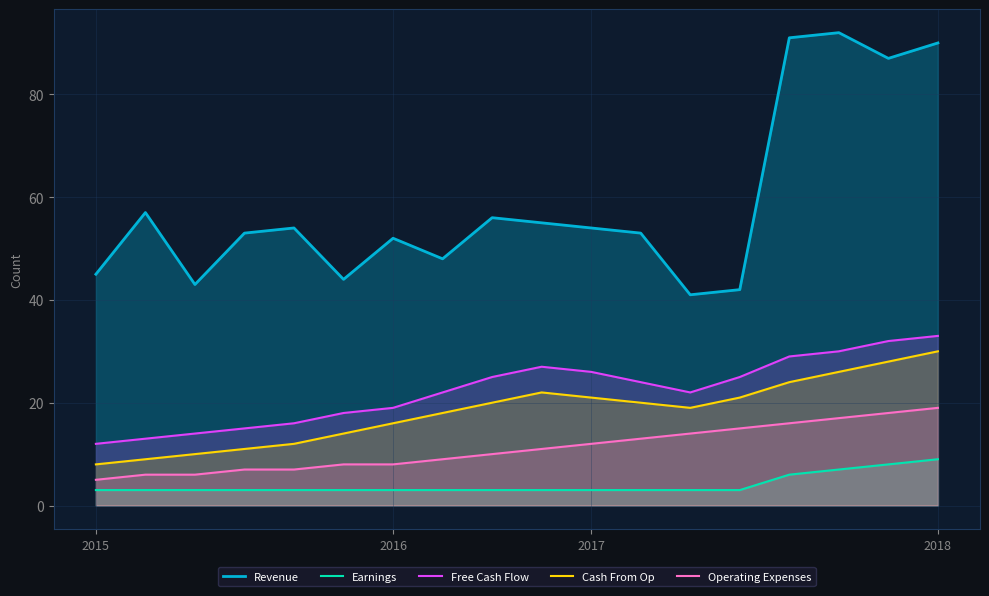

What is the value of the Cash From Op point at the 18th from the left?

30